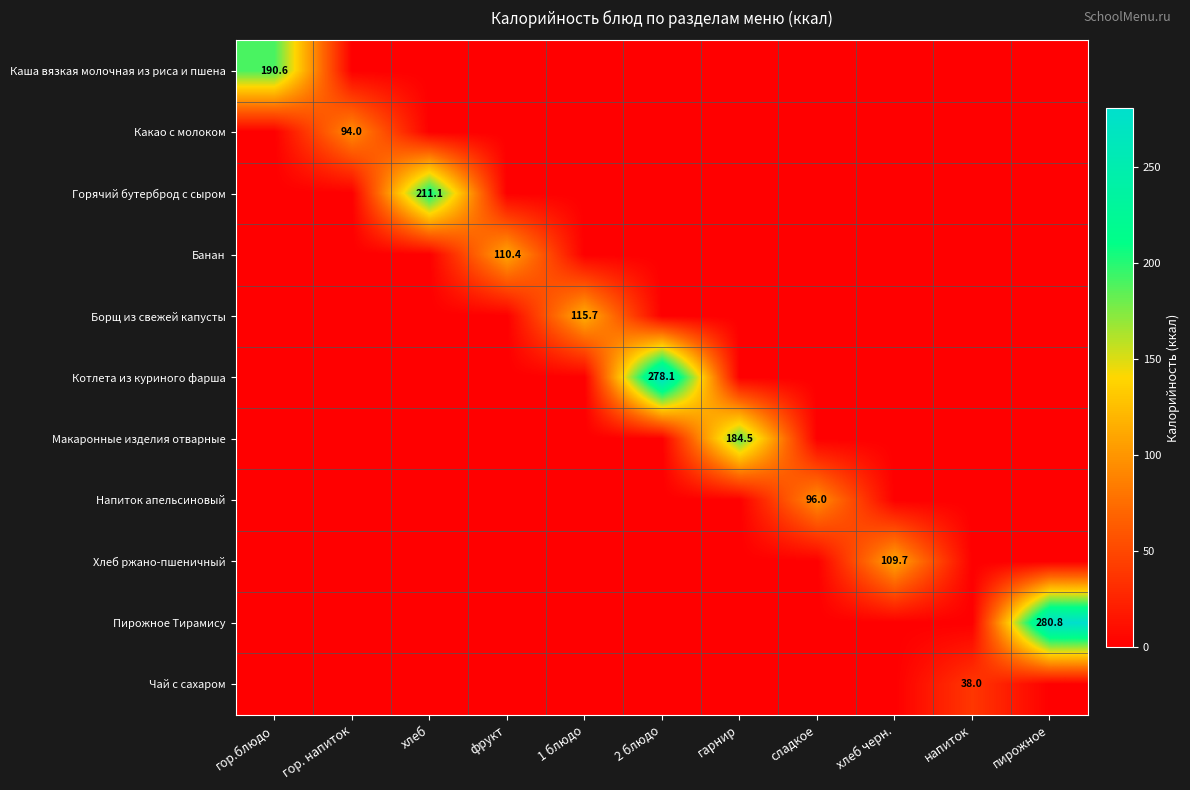

Which category has the highest value in the Напиток апельсиновый series?

сладкое